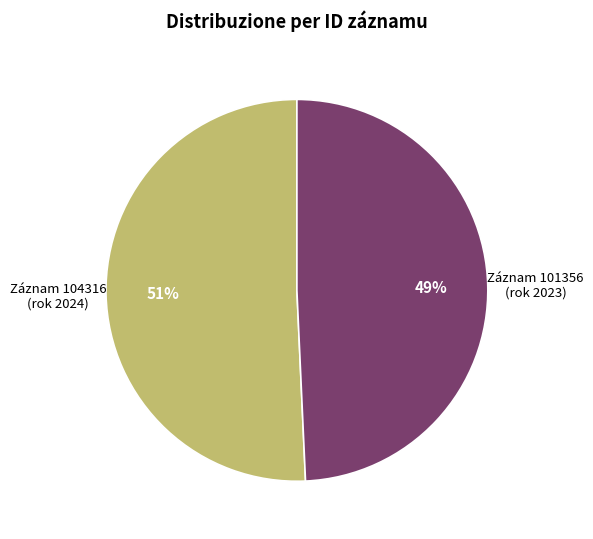

What is the majority slice?

Záznam 104316 (rok 2024)